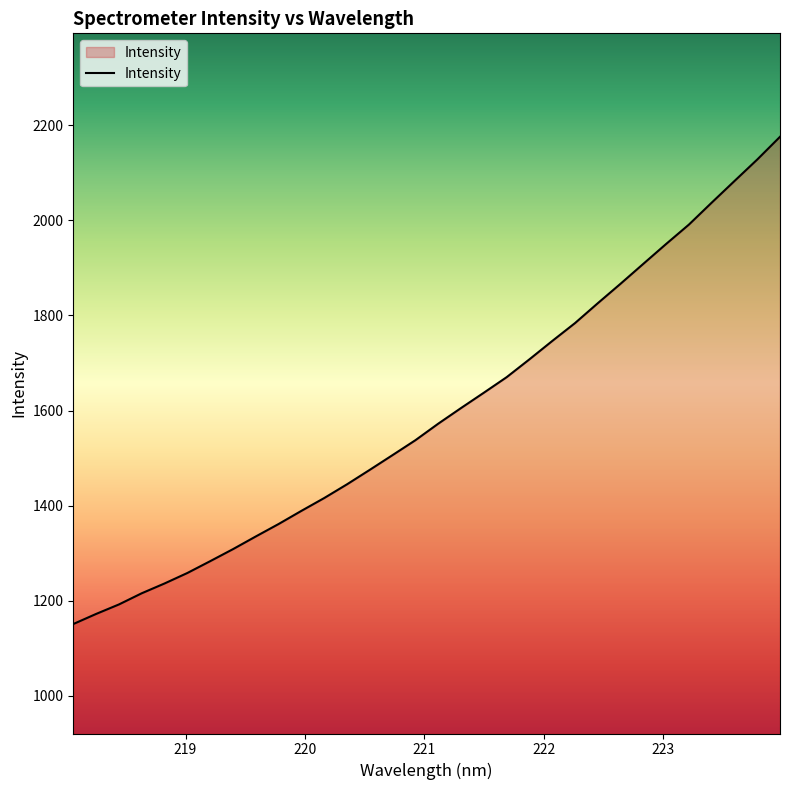

What is the greatest value displayed?

2175.7